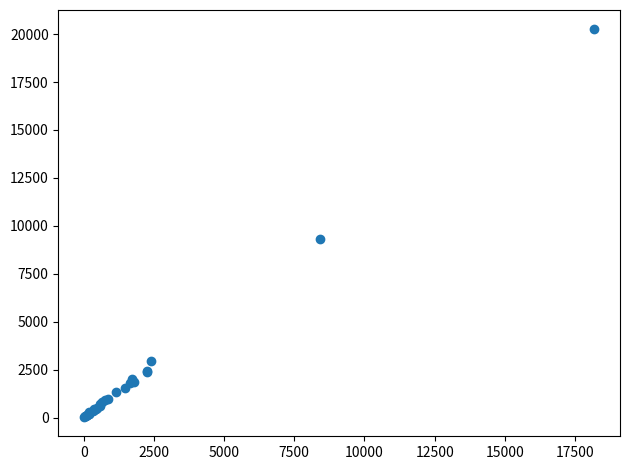

What Y value in the scatter plot is closest to 10138?

9287